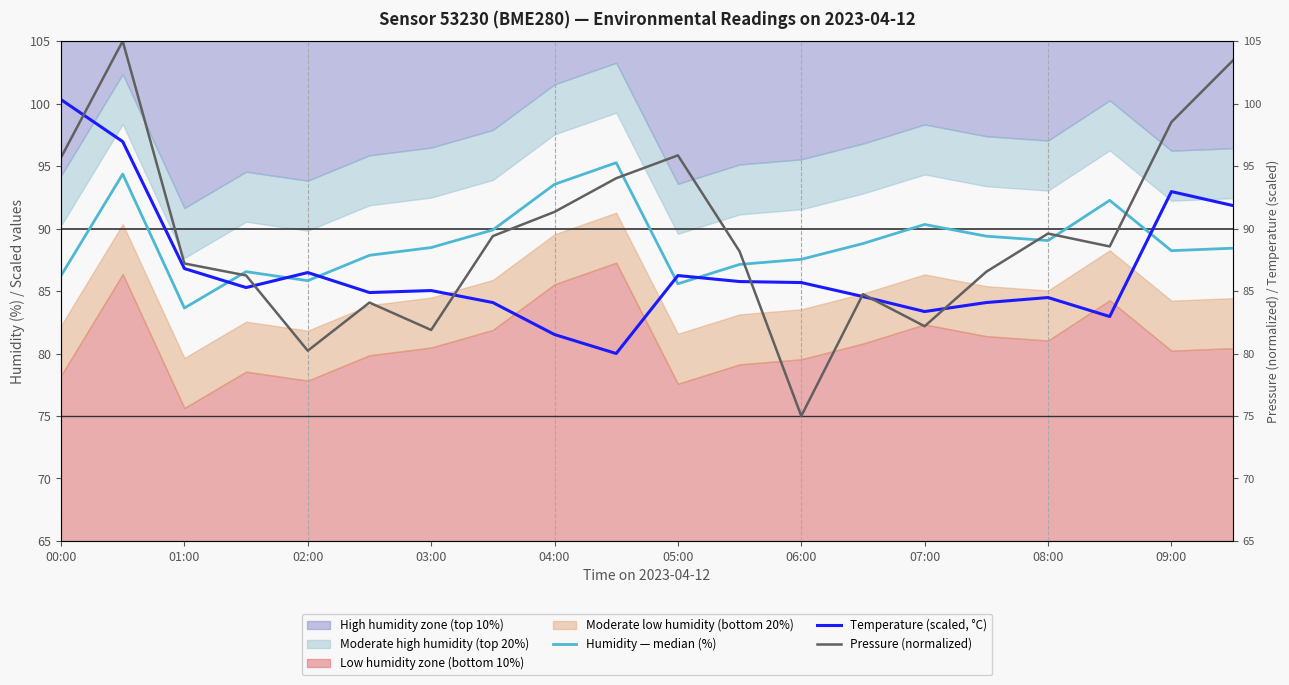

Is the value of Temperature (scaled, °C) at 03:00 greater than the value of Pressure (normalized) at 06:00?

Yes